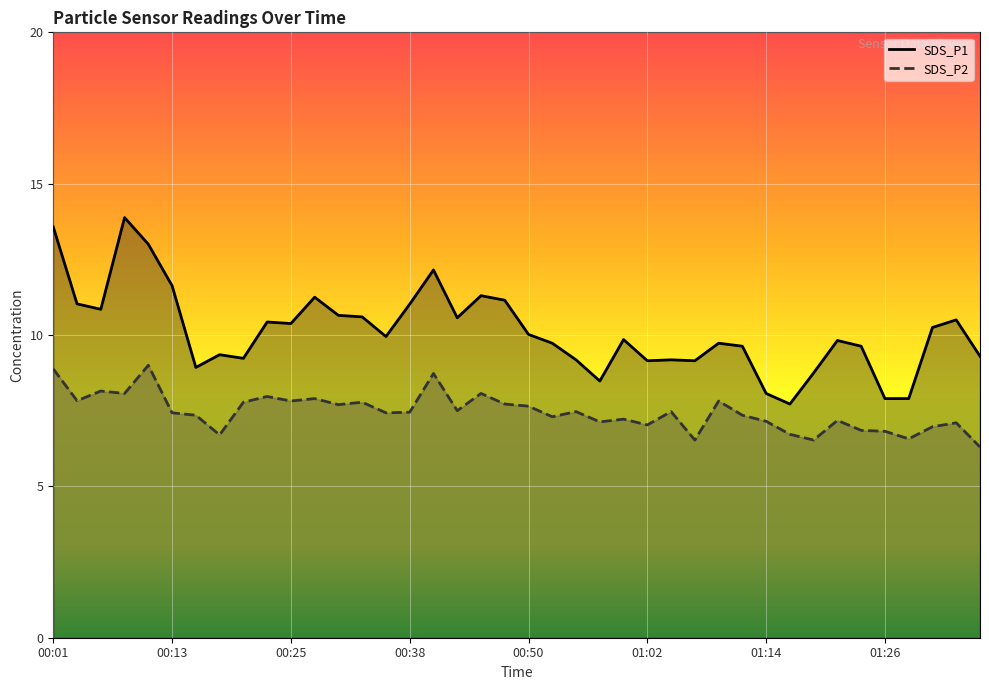

What is the total value across all series at 00:05?

19.0